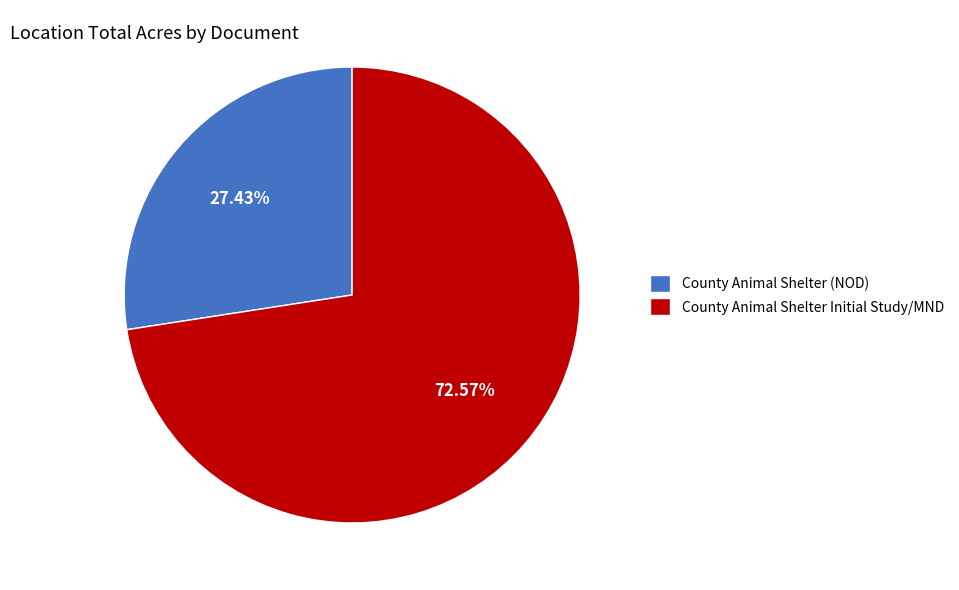

How much of the chart is everything except County Animal Shelter Initial Study/MND?

27.4%